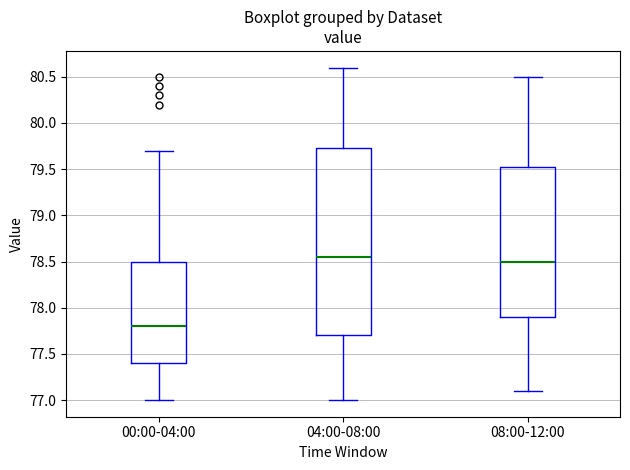

Reading left to right, read every box against the y-axis: the position of its median line, the range the box covers, and the ends of its whiskers. The values are not printed on the chart, so give them approximately, as read against the axis.

00:00-04:00: median 77.80, box 77.40 to 78.50, whiskers 77.00 to 79.70
04:00-08:00: median 78.55, box 77.70 to 79.75, whiskers 77.00 to 80.60
08:00-12:00: median 78.50, box 77.90 to 79.55, whiskers 77.10 to 80.50